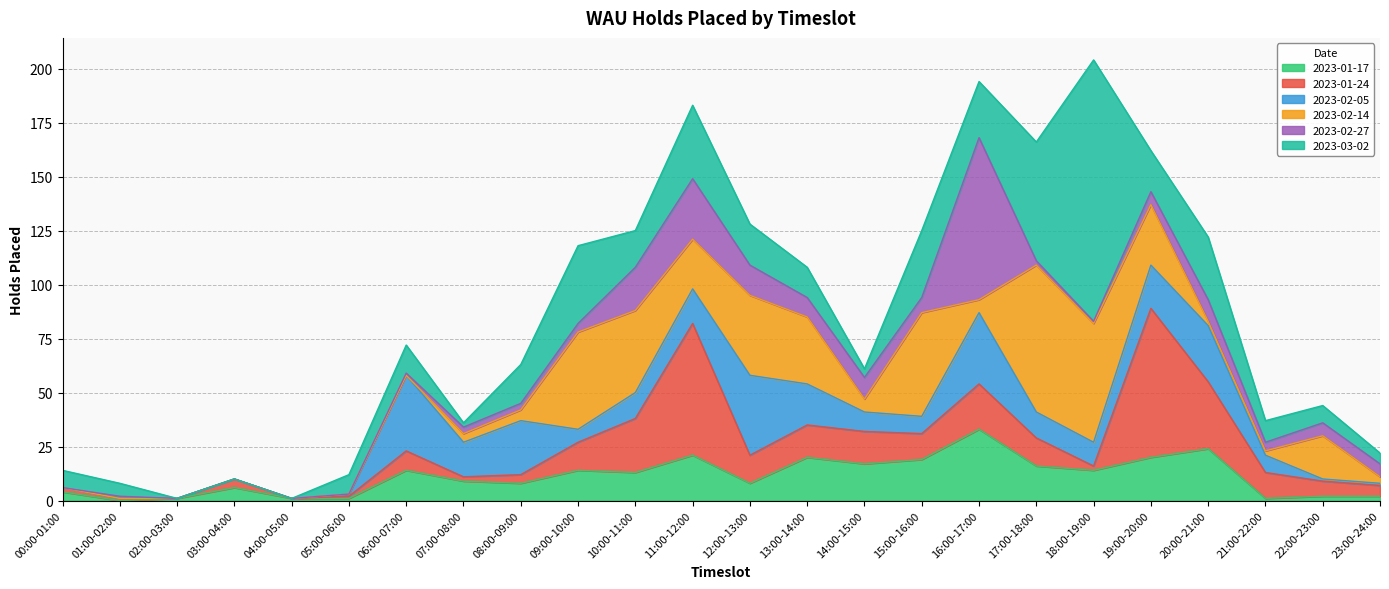

Which has a higher value, 12:00-13:00 or 20:00-21:00?

20:00-21:00